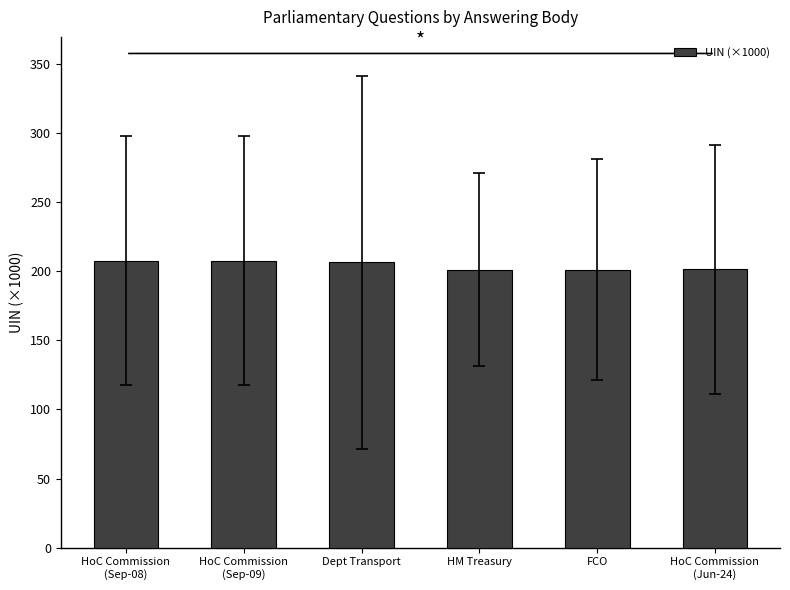

Read the value at Dept Transport.

206.7